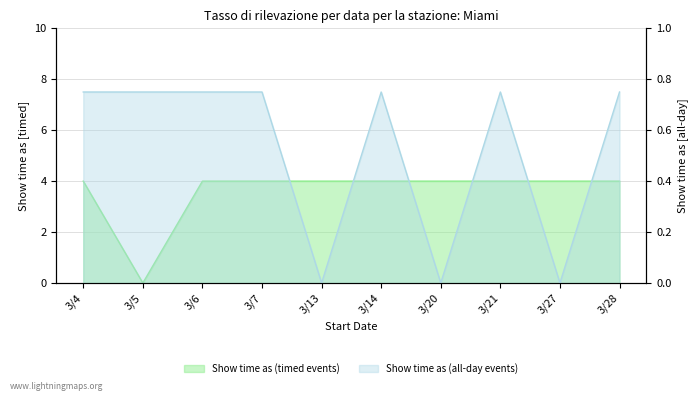

What are all the series names shown in the legend?

Show time as (timed events), Show time as (all day events)